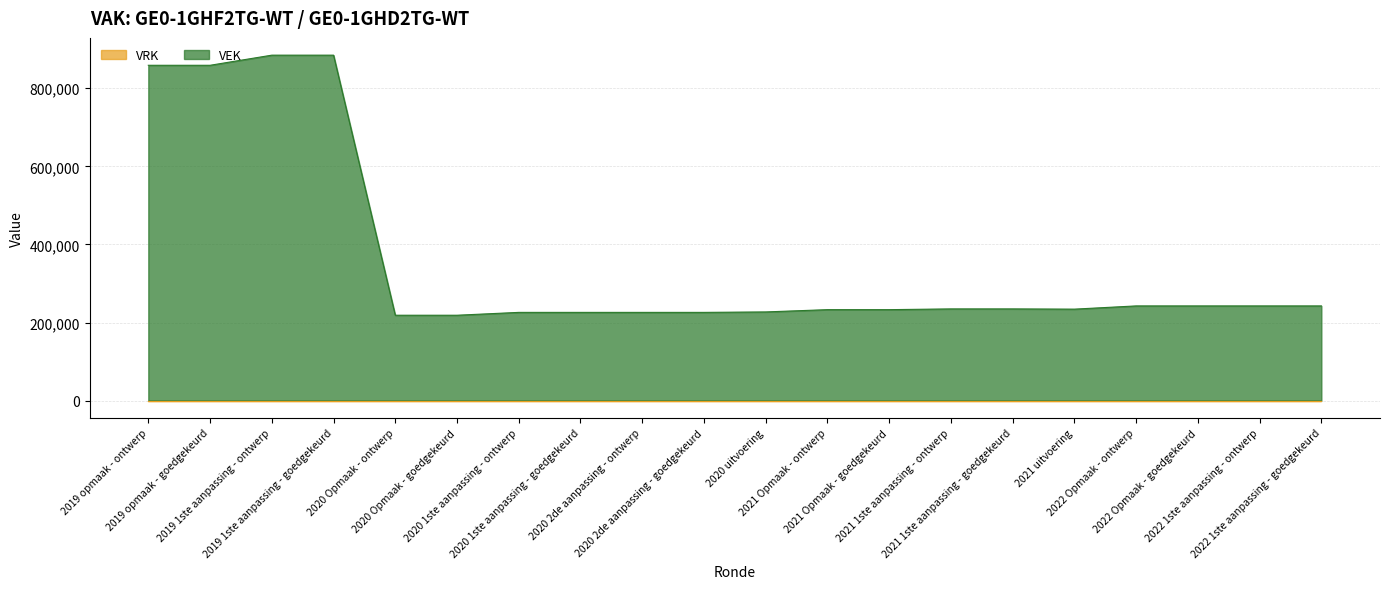

Reading left to right, extract all data points from this chart.

858939	858939	884865	884865	218633	218633	225938	225938	225938	225938	227098	232927	232927	234852	234852	234236	242502	242502	242503	242503